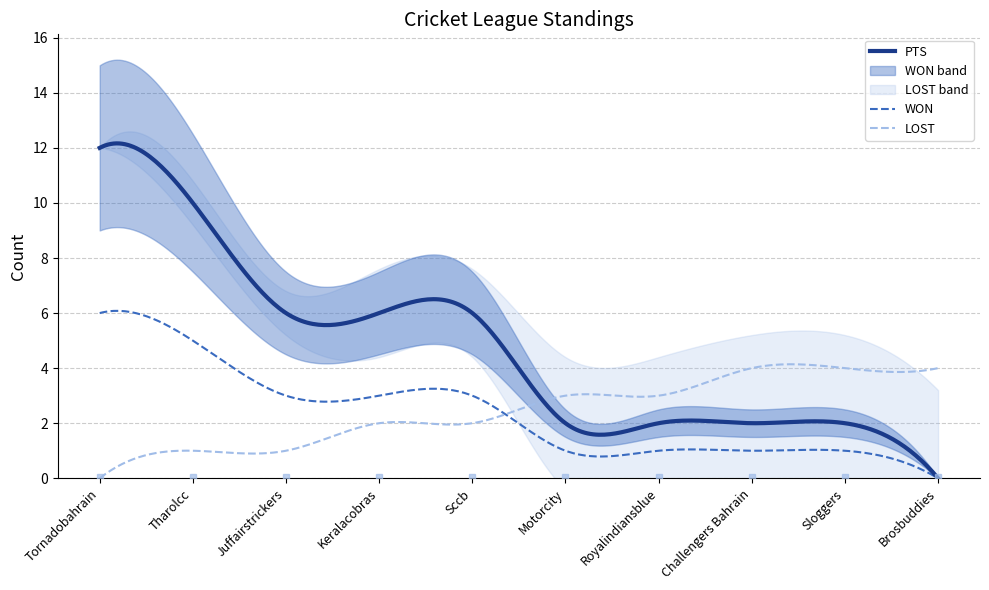

What is the label of the 9th point from the left?

Sloggers